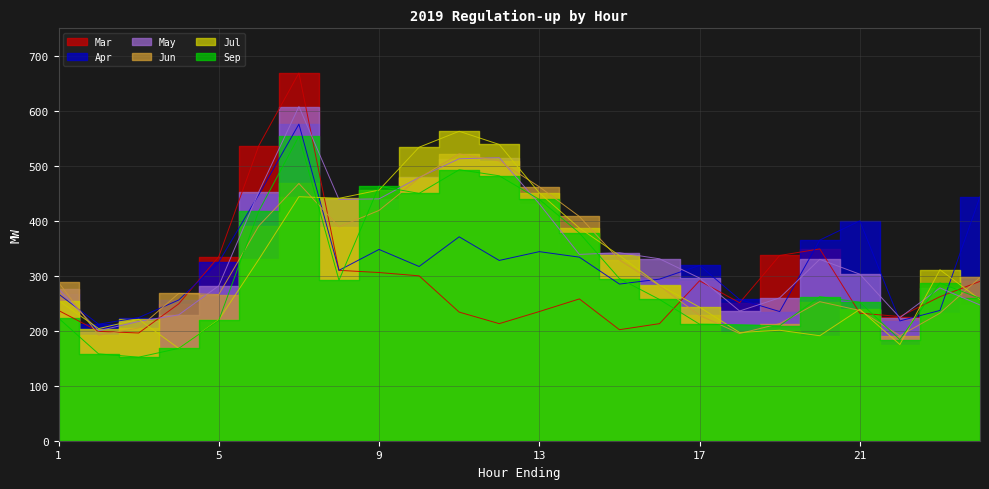

Where do Jun and Jul first cross each other?

1 and 2